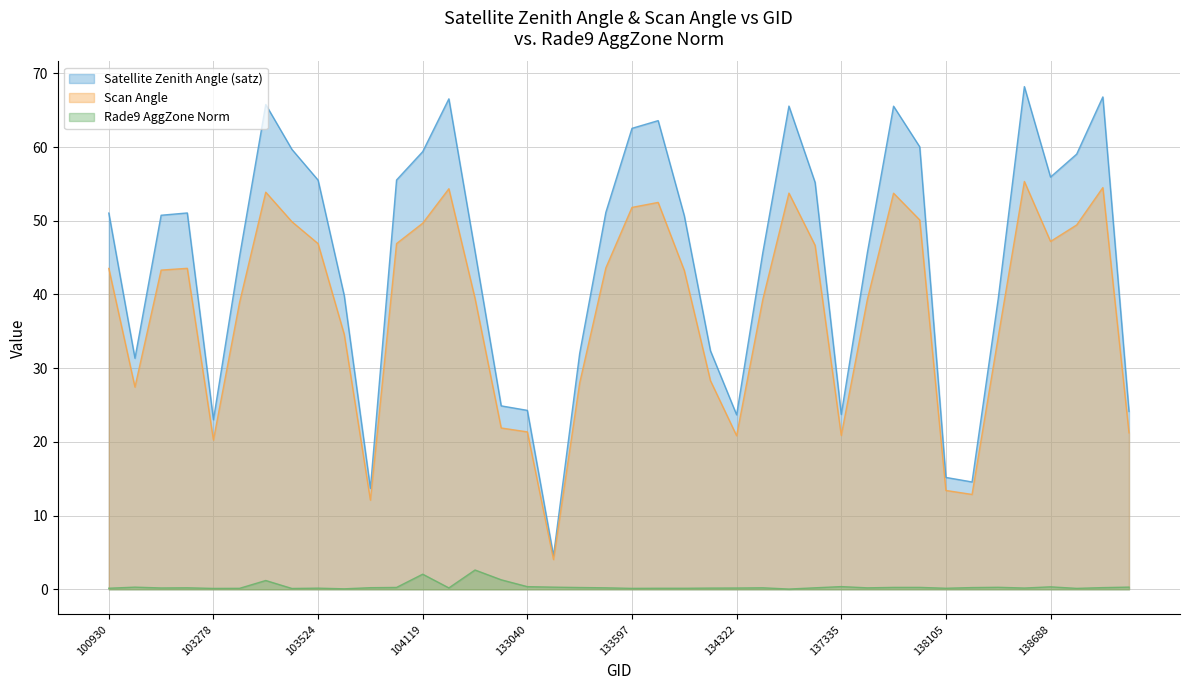

Which category has the lowest value in the rade9_aggzone_norm series?

134517